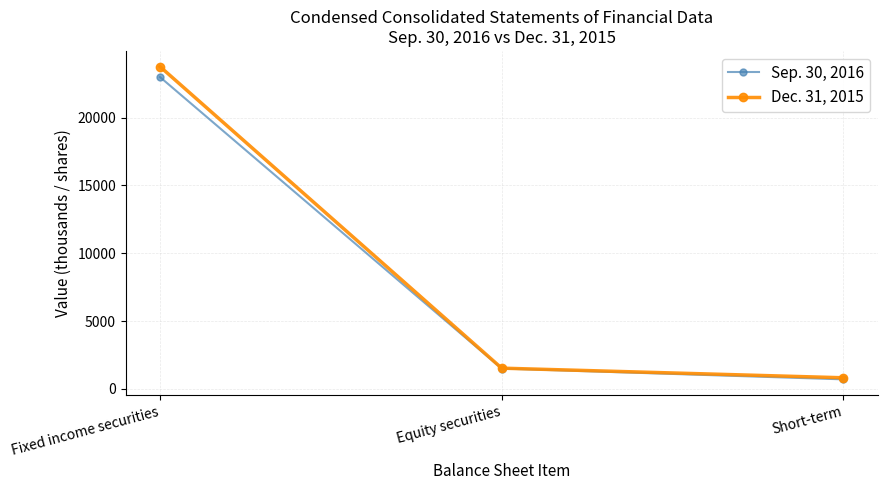

How many data points in Dec. 31, 2015 are less than 1526?

1